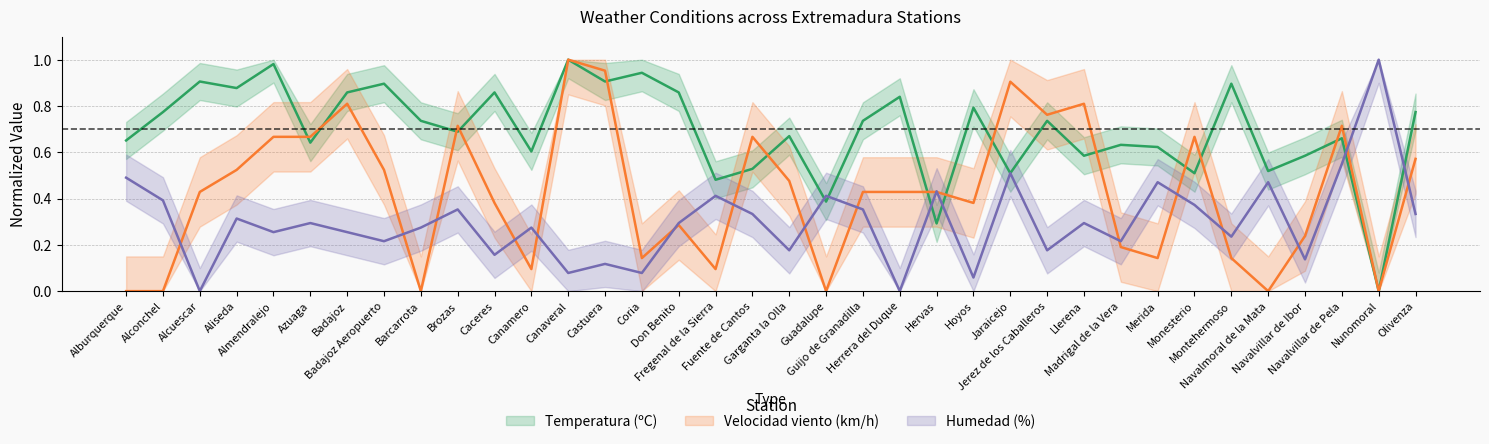

What is the value of the viento point at the 25th from the left?

0.9